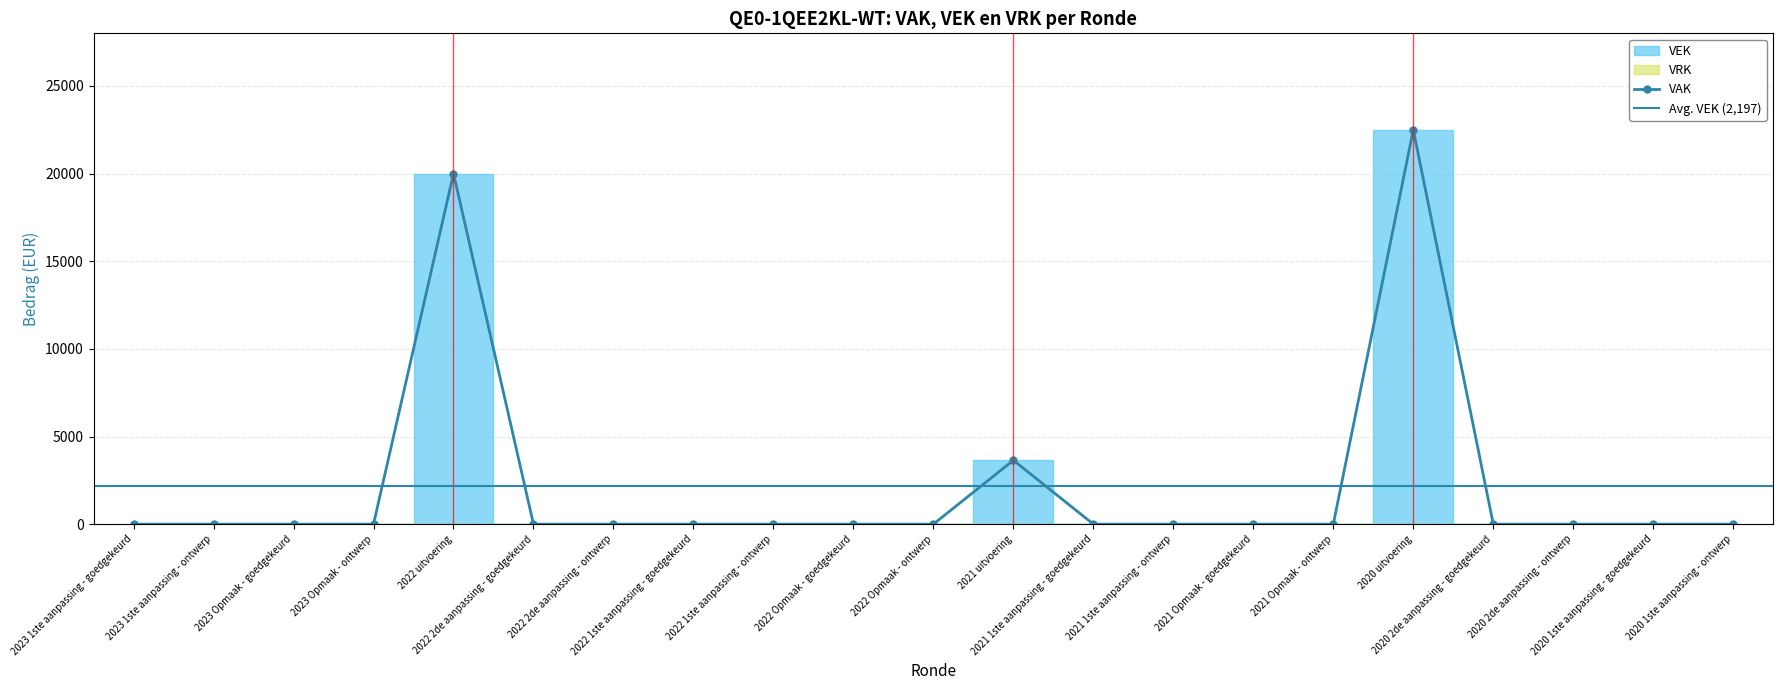

Is the value of VEK at 2022 1ste aanpassing - ontwerp greater than the value of VRK at 2020 1ste aanpassing - ontwerp?

No